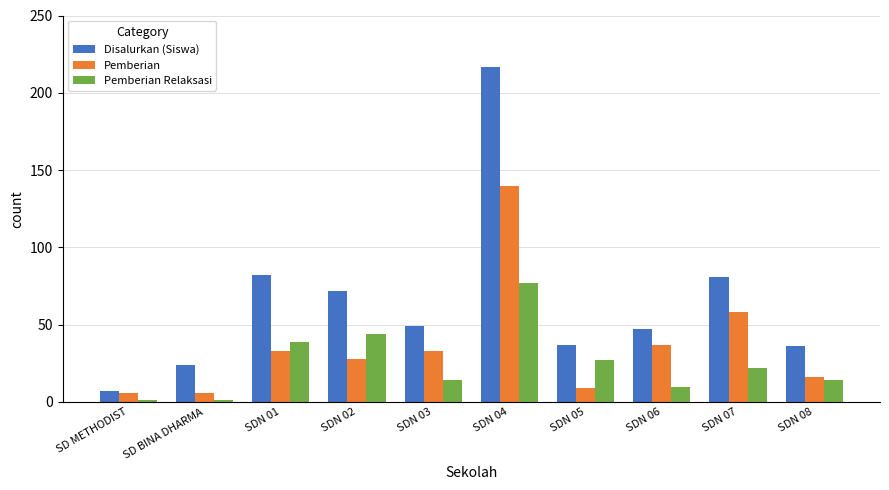

Rank the series by their average value, from highest to lowest.

Disalurkan (Siswa), Pemberian, Pemberian Relaksasi